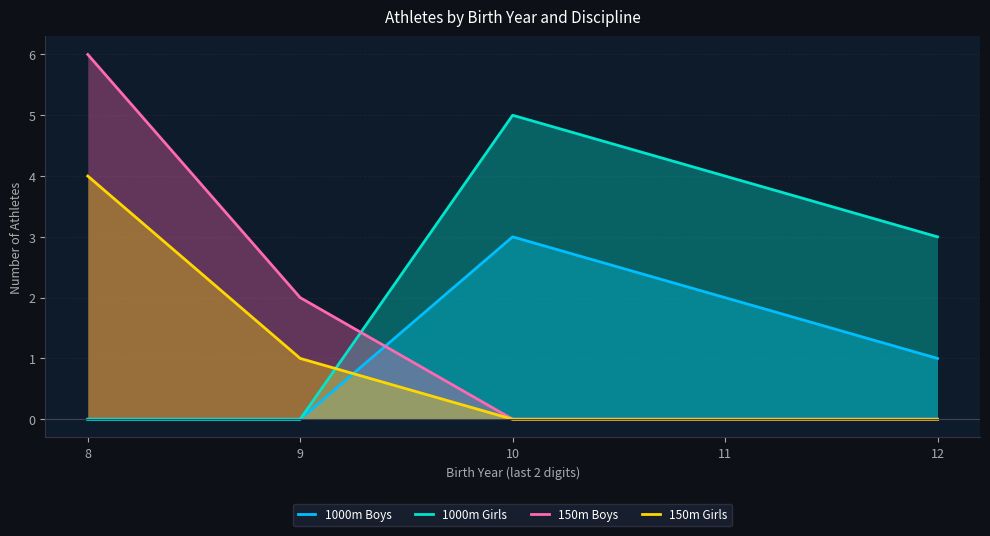

What is the value of the 150m Boys point at the 1st from the left?

6